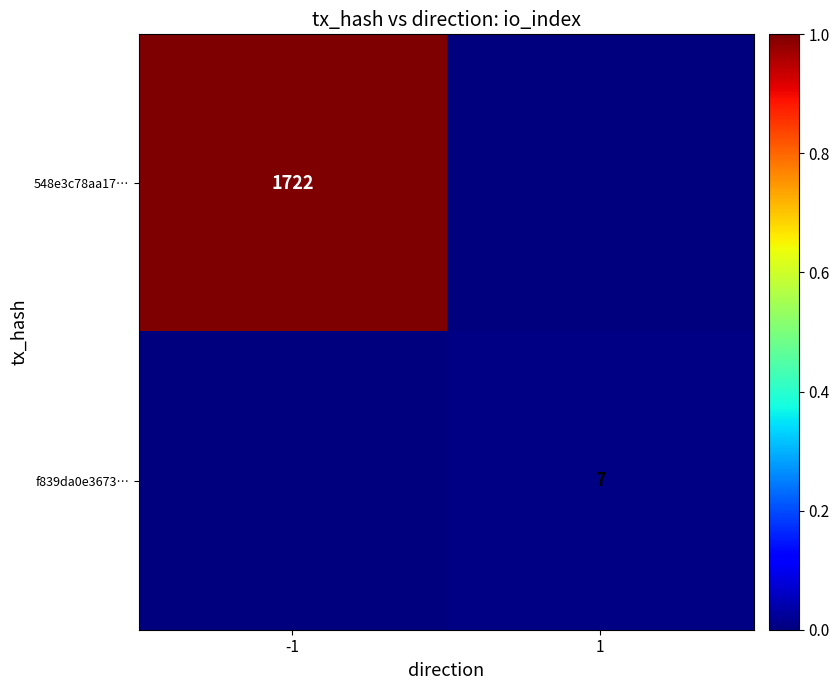

True or false: f839da0e3673… has a value of 7 at 1.

True